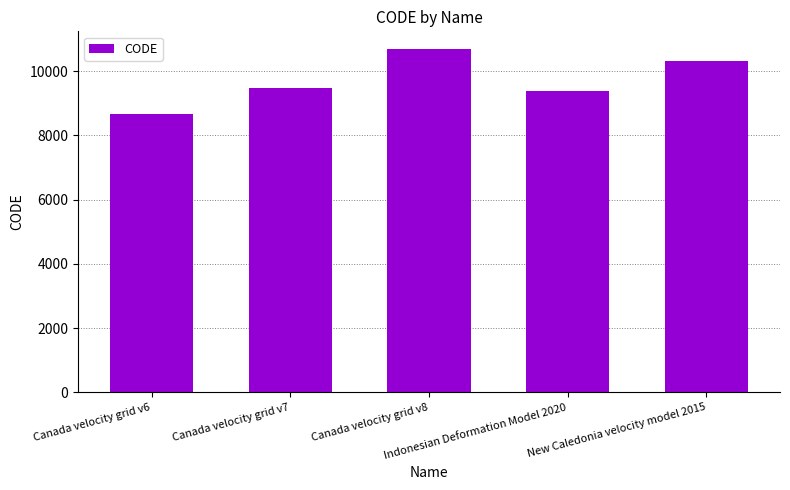

How many bars are there in total?

5